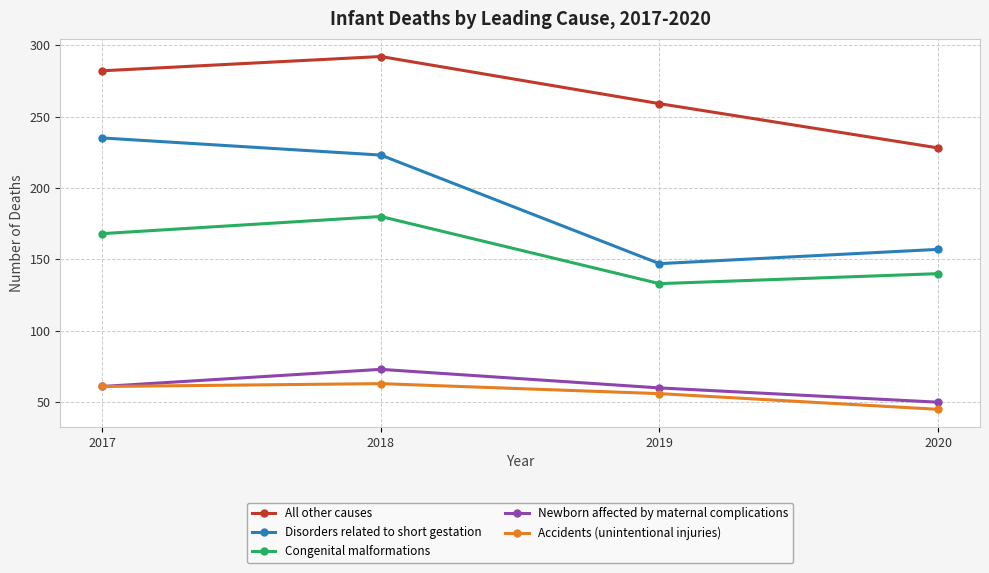

At which label is All other causes closest to 260?

2019